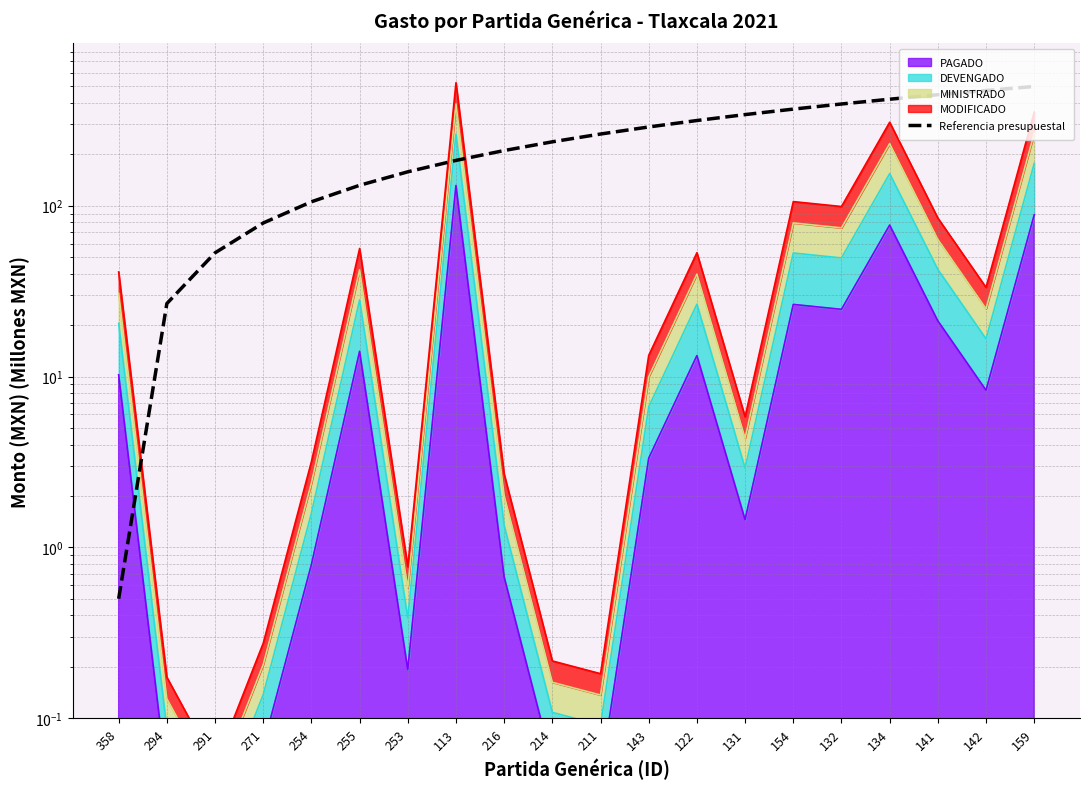

The value at 291 is 19.9. True or false?

False